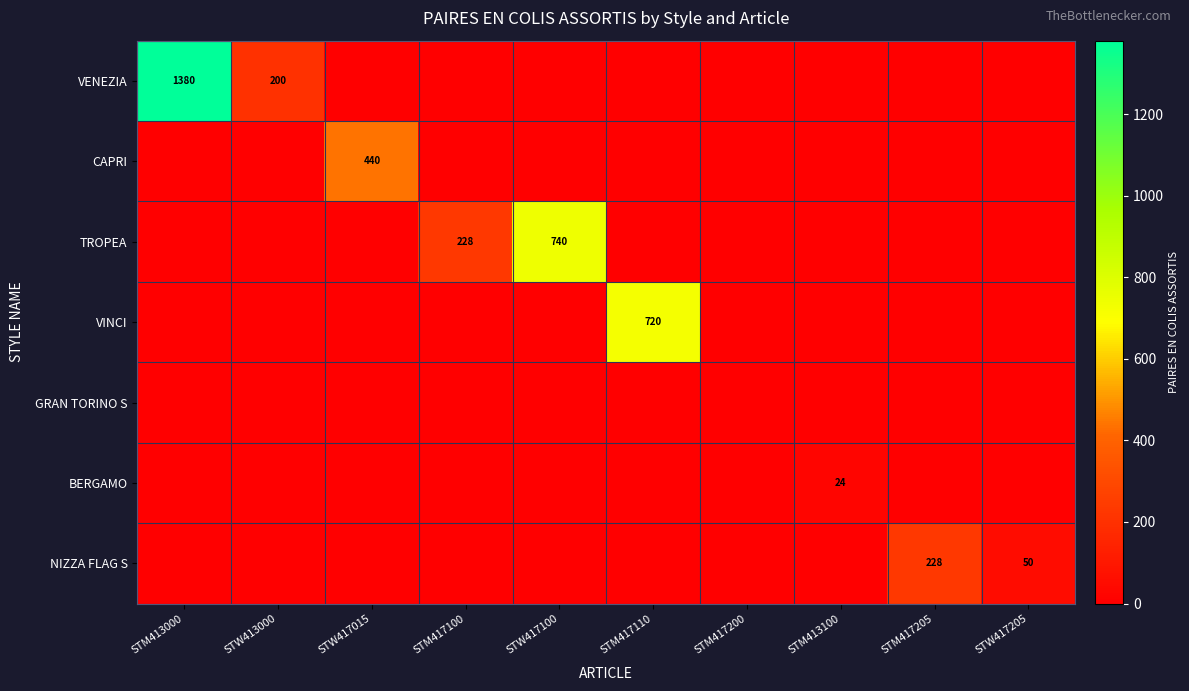

How many values in CAPRI are above zero?

1